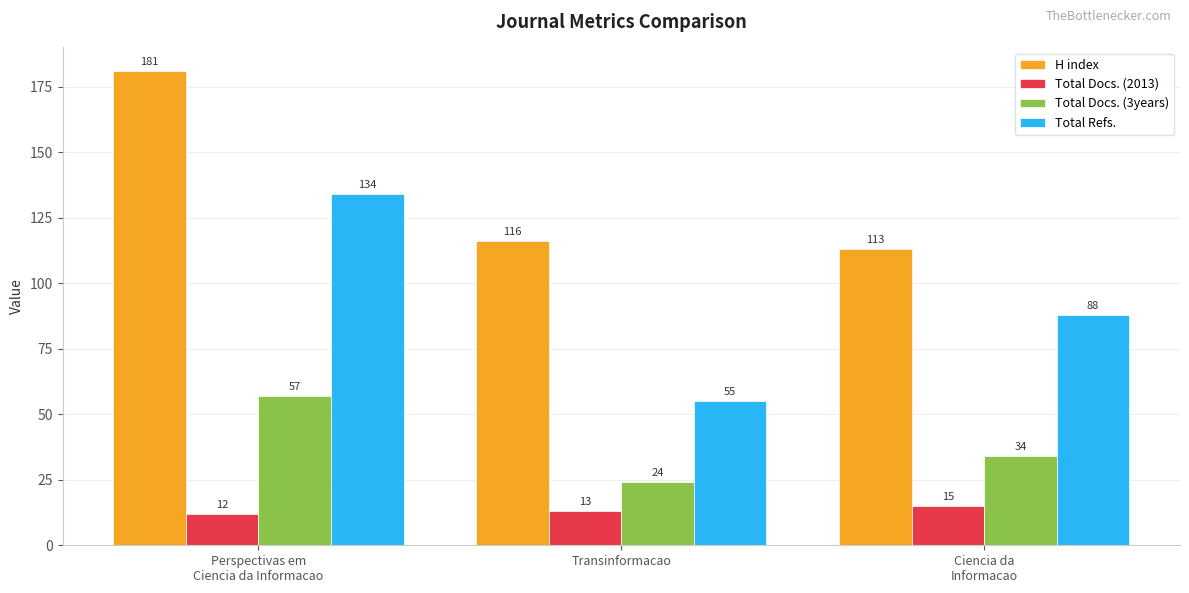

List the labels in order of H index value, largest first.

Perspectivas em
Ciencia da Informacao, Transinformacao, Ciencia da
Informacao